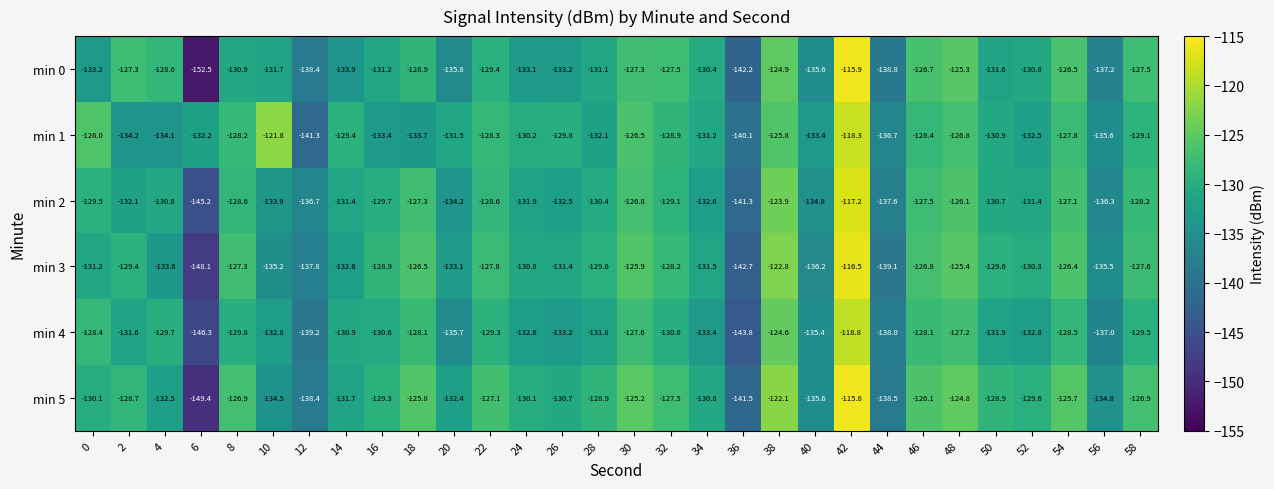

True or false: min 4 has a value of -214.9 at 30.

False